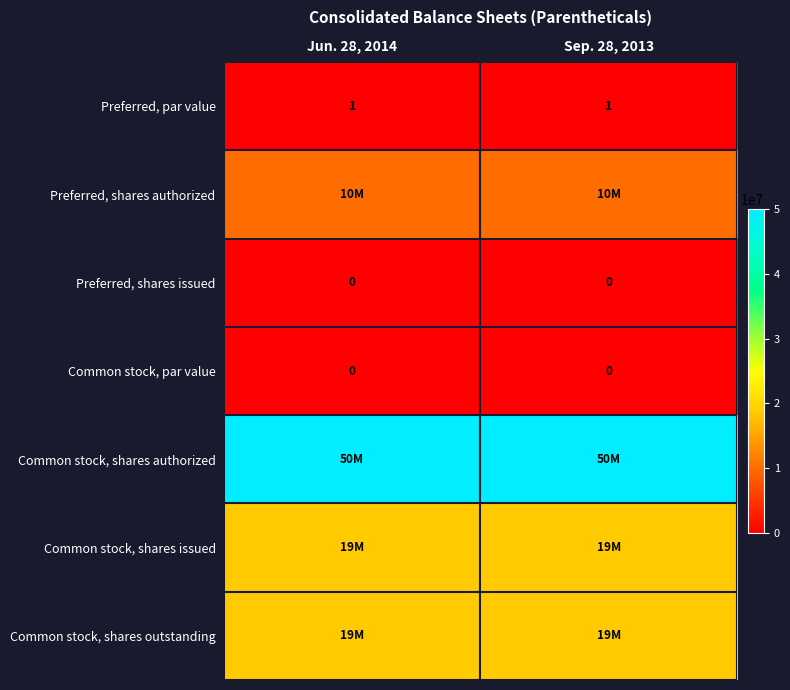

The Common stock, par value series shows 0 at Jun. 28, 2014. True or false?

True